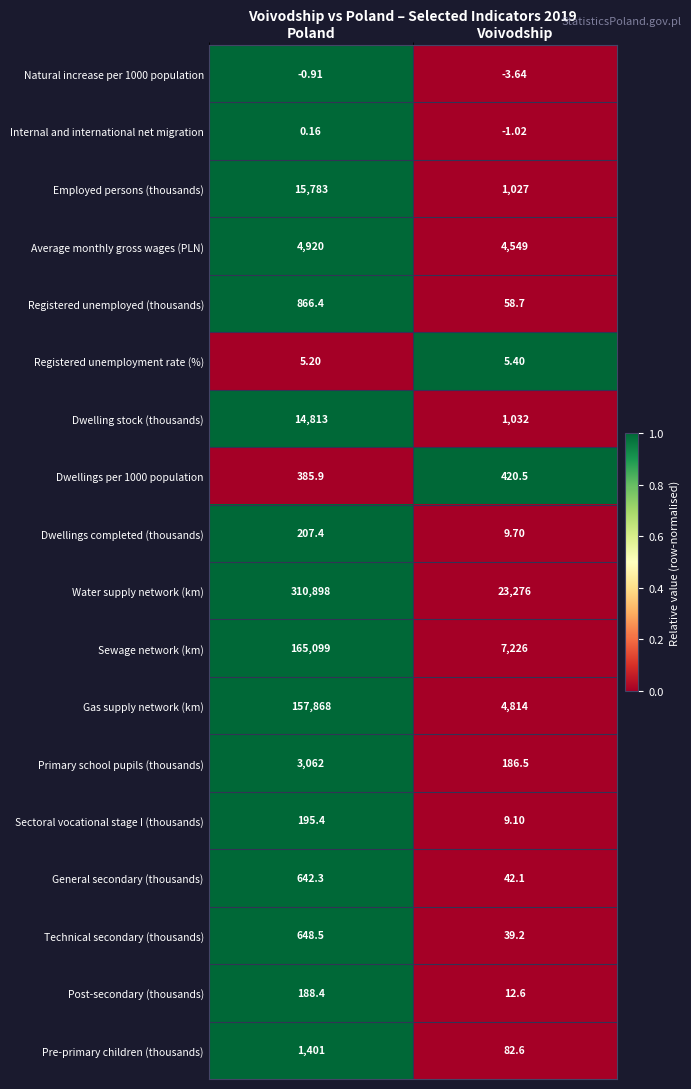

What is the spread (max minus min) of values at Voivodship?

23279.6